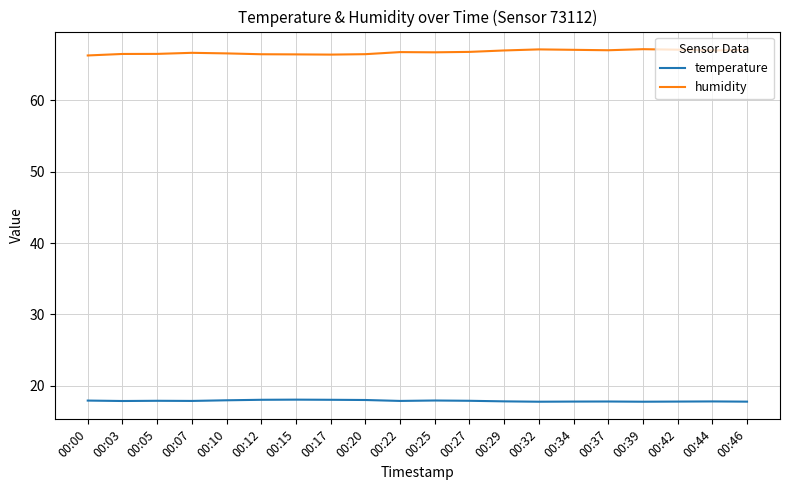

True or false: temperature and humidity intersect in this chart.

False